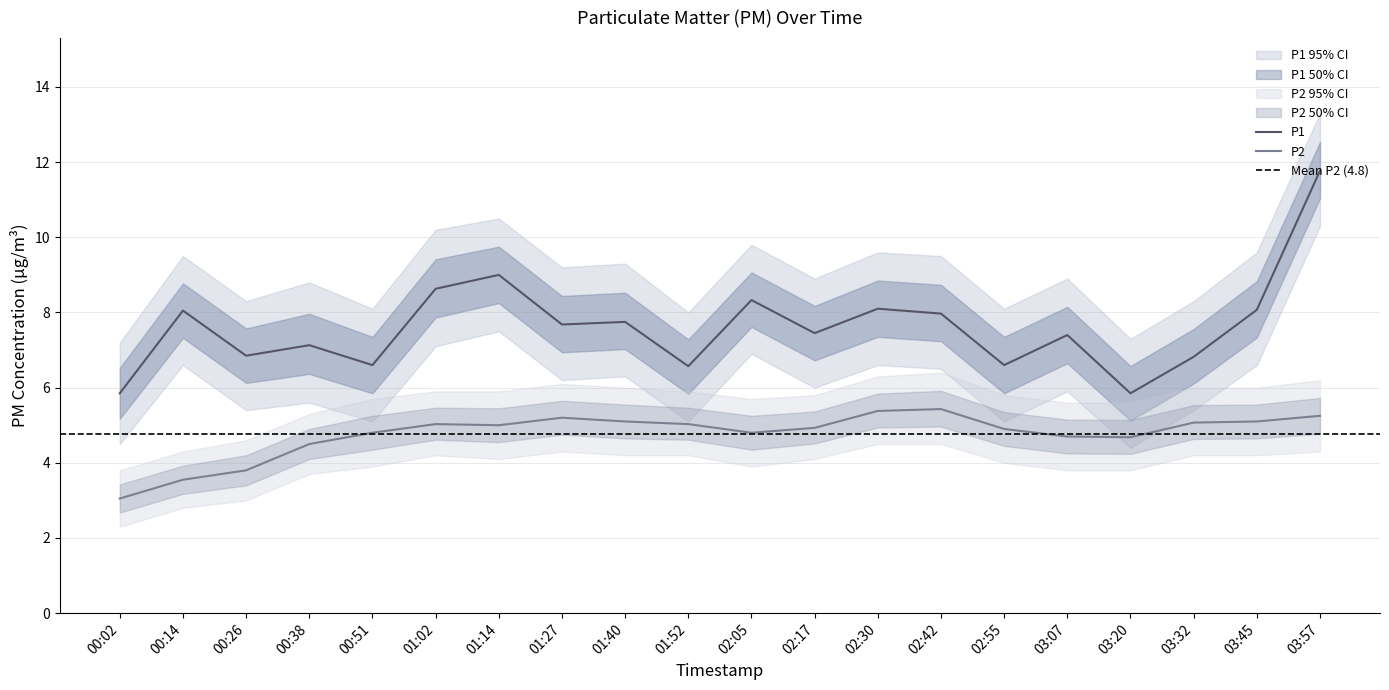

What is the maximum value for P1?

11.8